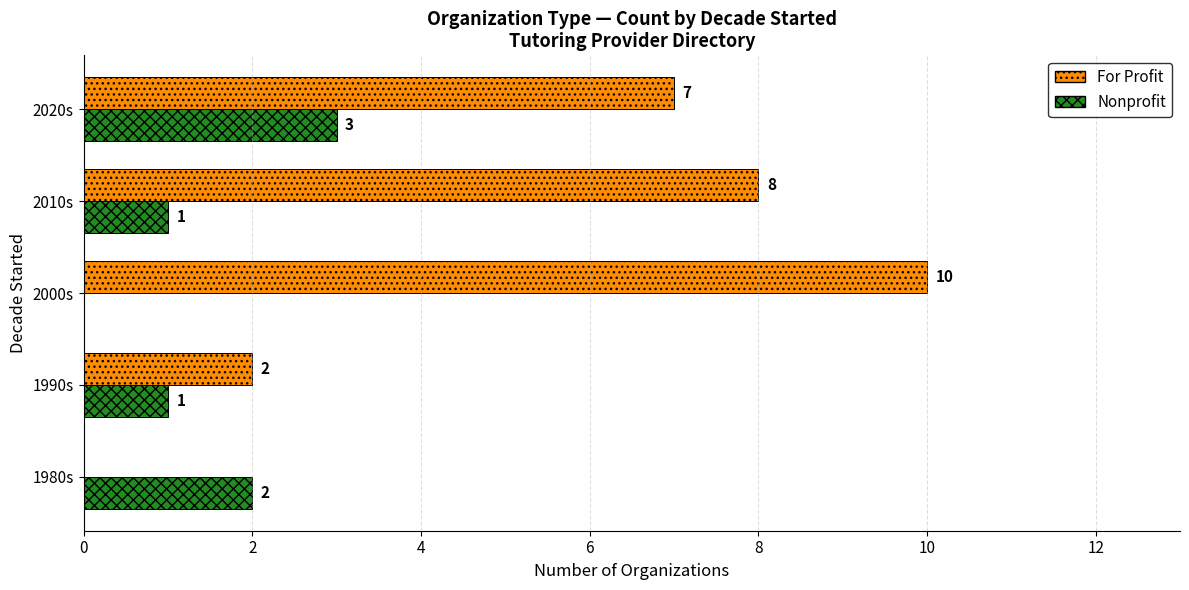

What is the maximum value for For Profit?

10